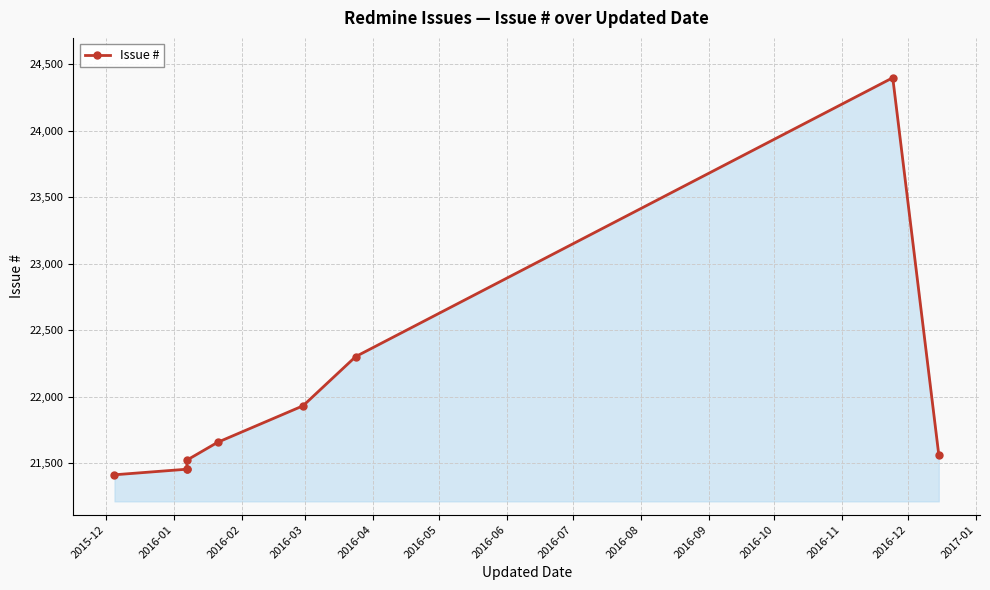

Reading right to left, list all the values displayed in this chart.

21562	24399	22301	21931	21656	21522	21456	21454	21412